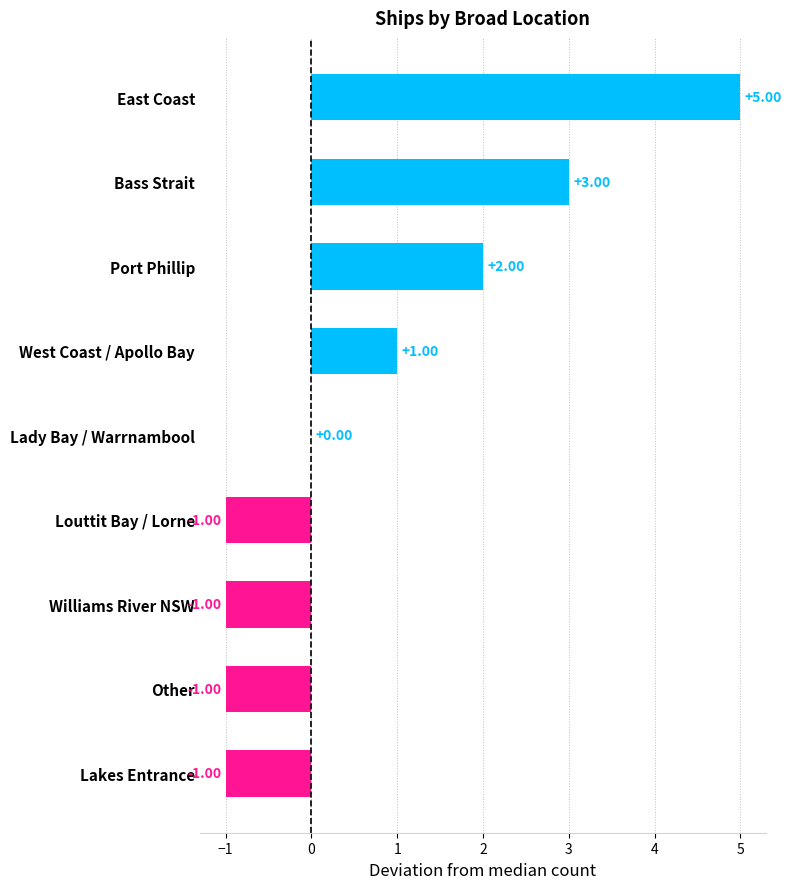

Between West Coast / Apollo Bay and Other, which is larger?

West Coast / Apollo Bay